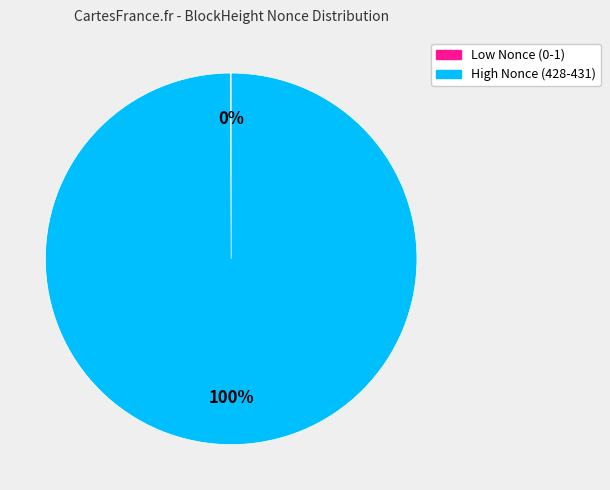

Is there a majority slice in this chart?

Yes